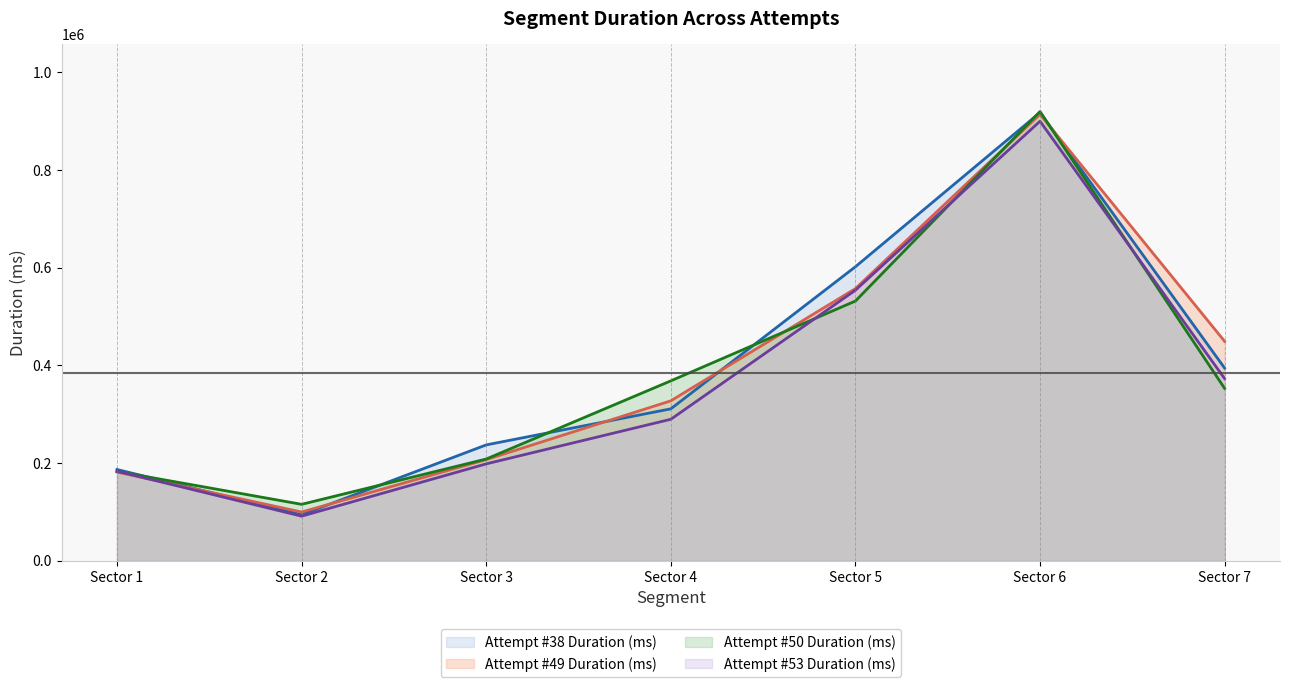

How many times do Attempt #50 Duration (ms) and Attempt #49 Duration (ms) cross each other?

3